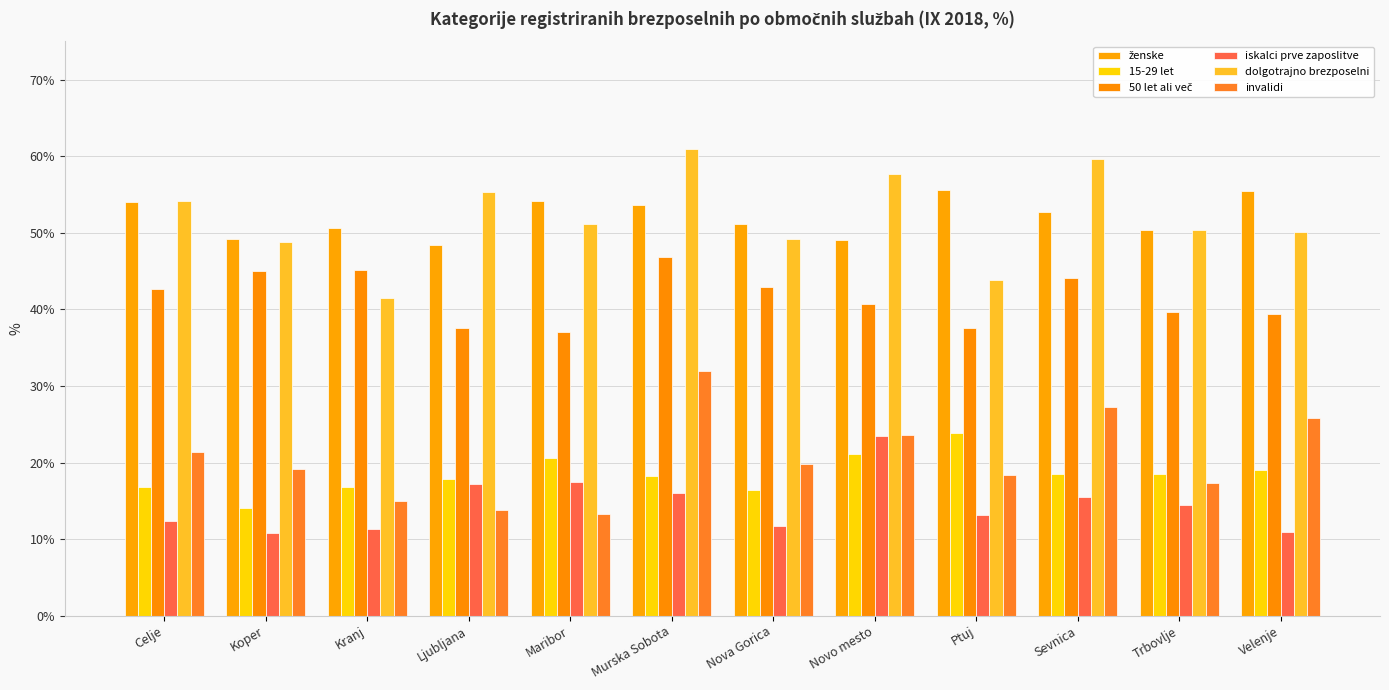

What is the value of the iskalci prve zaposlitve bar at the 10th from the left?

15.4